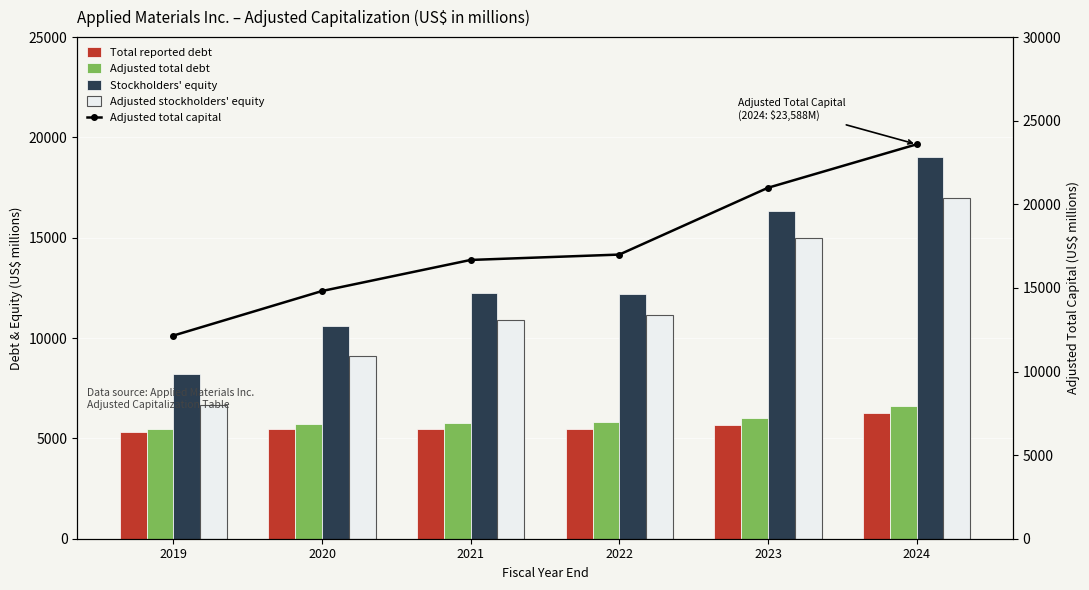

Count the number of data series in this chart.

5